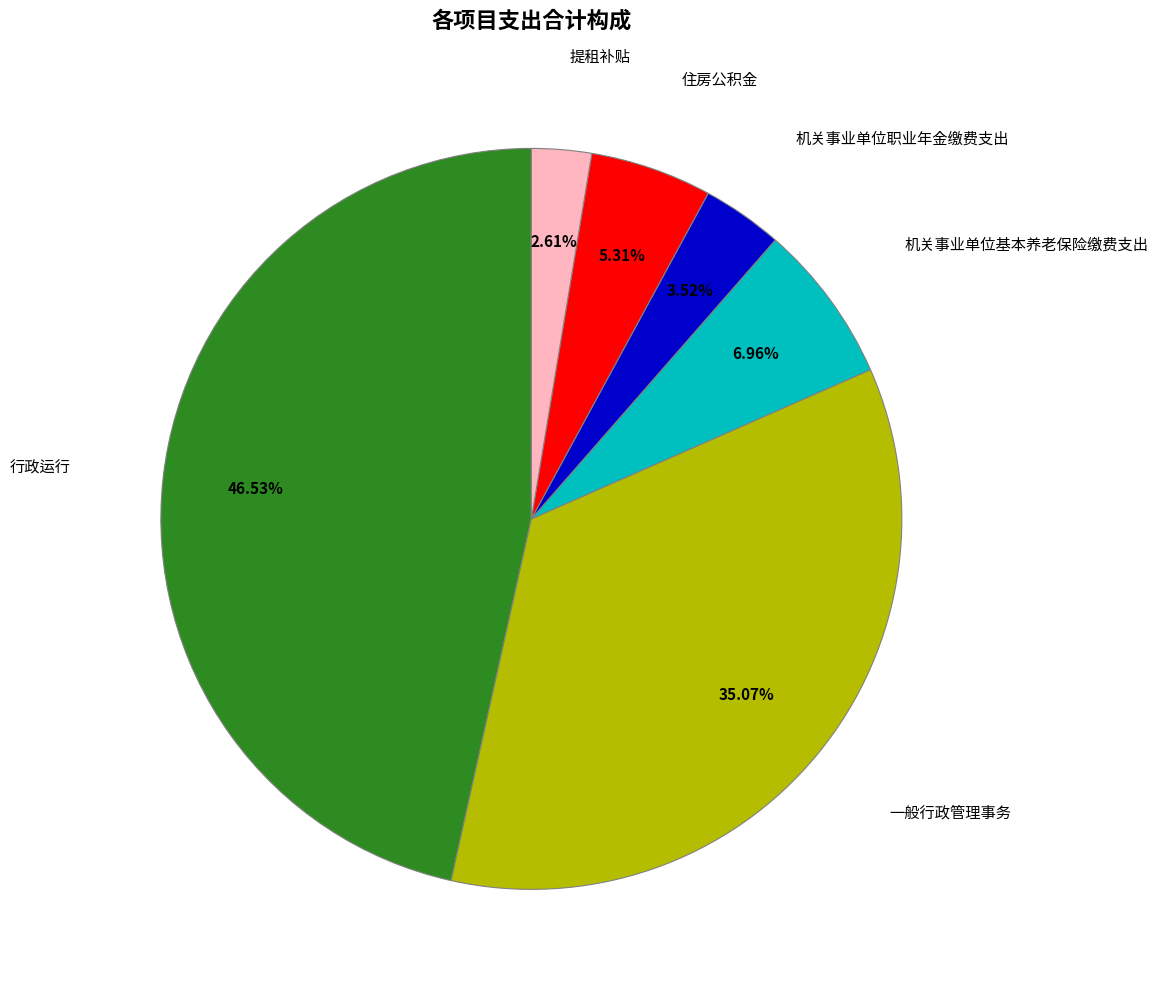

To the nearest percent, what is the combined percentage of 机关事业单位职业年金缴费支出 and 一般行政管理事务?

39%